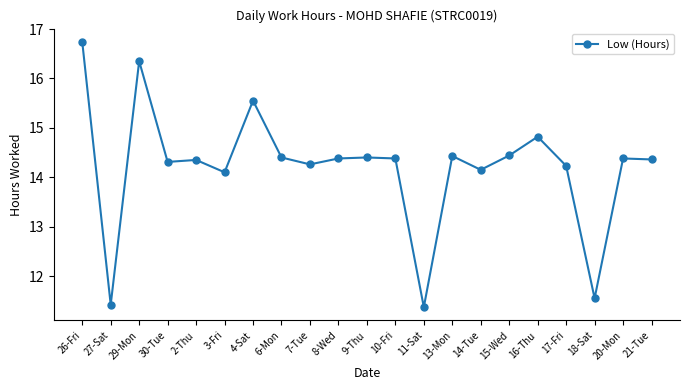

What is the maximum value shown in the chart?

16.7